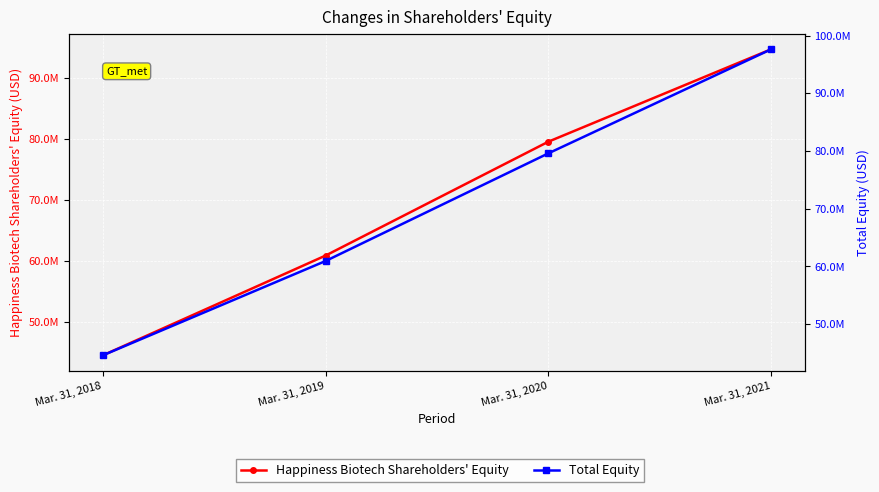

True or false: Total Equity and Happiness Biotech Shareholders' Equity intersect in this chart.

False